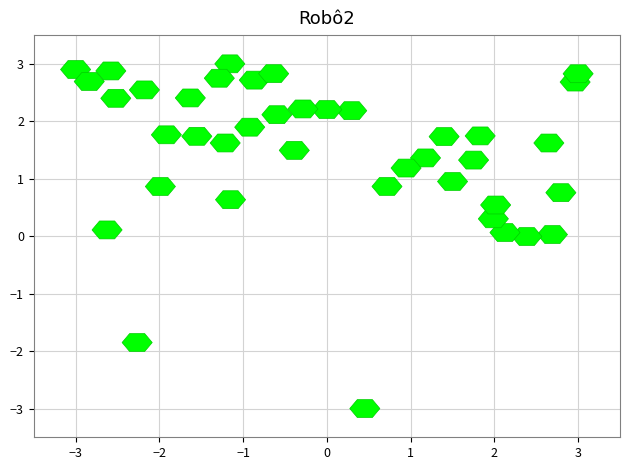

What is the range of Y values (max minus min)?

6.0